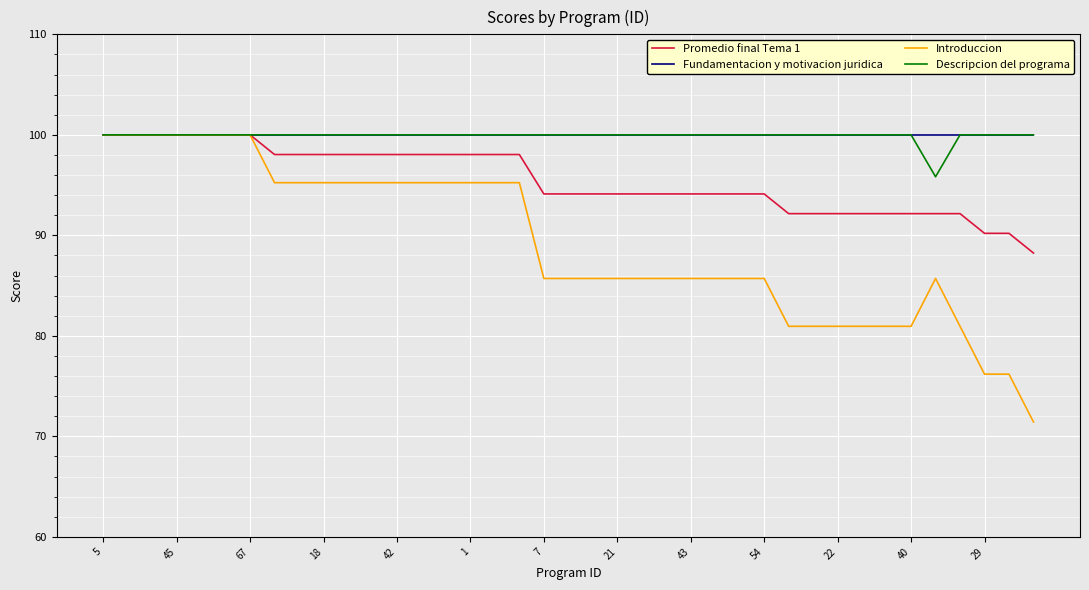

Which series has the widest spread of values?

Introduccion